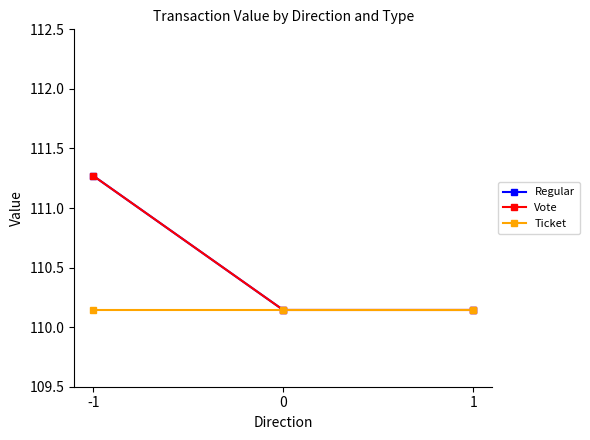

At how many categories does at least one series exceed 110?

3